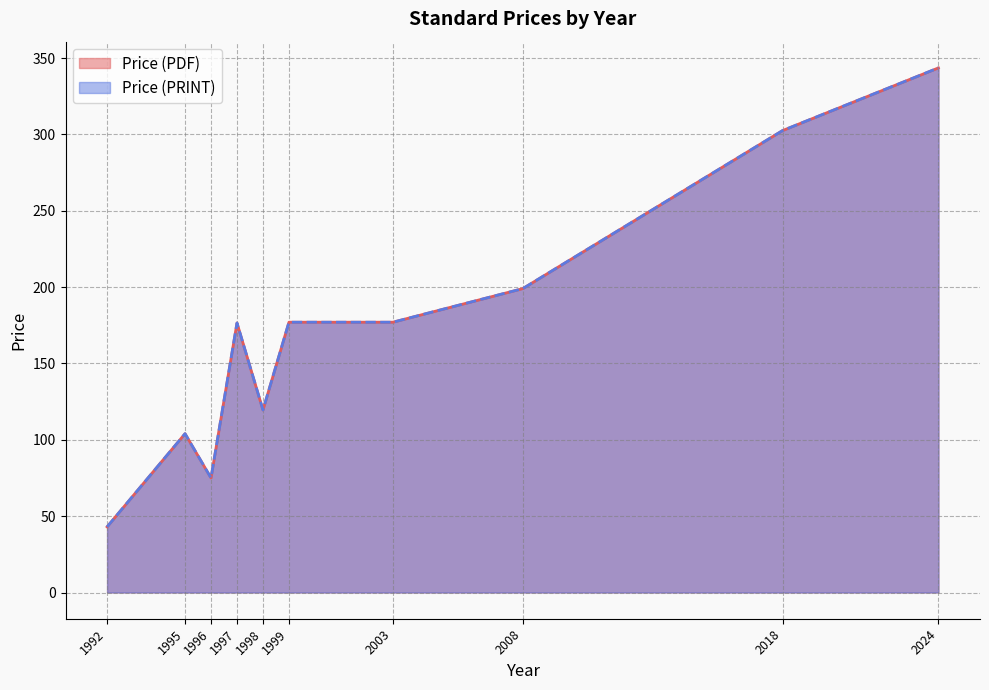

Which series has the largest range (max minus min)?

Price (PDF)